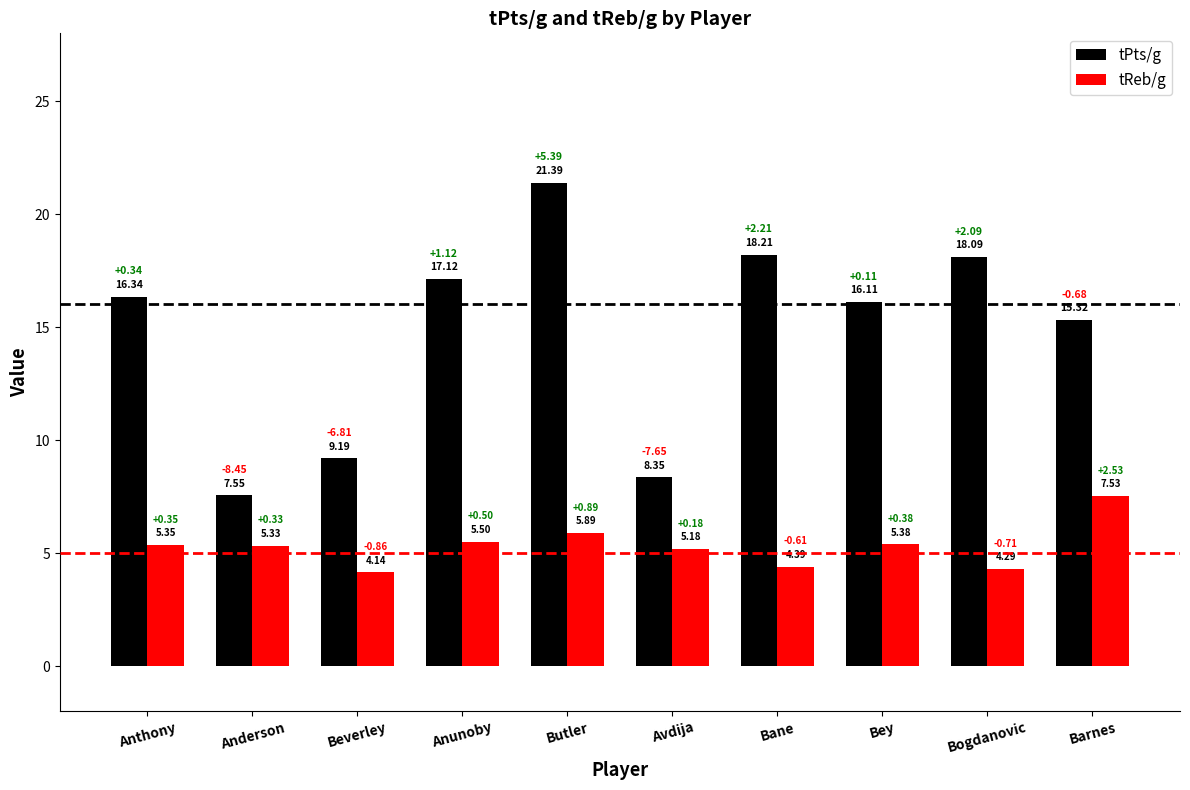

The value of tReb/g at Anthony is 1.1. True or false?

False